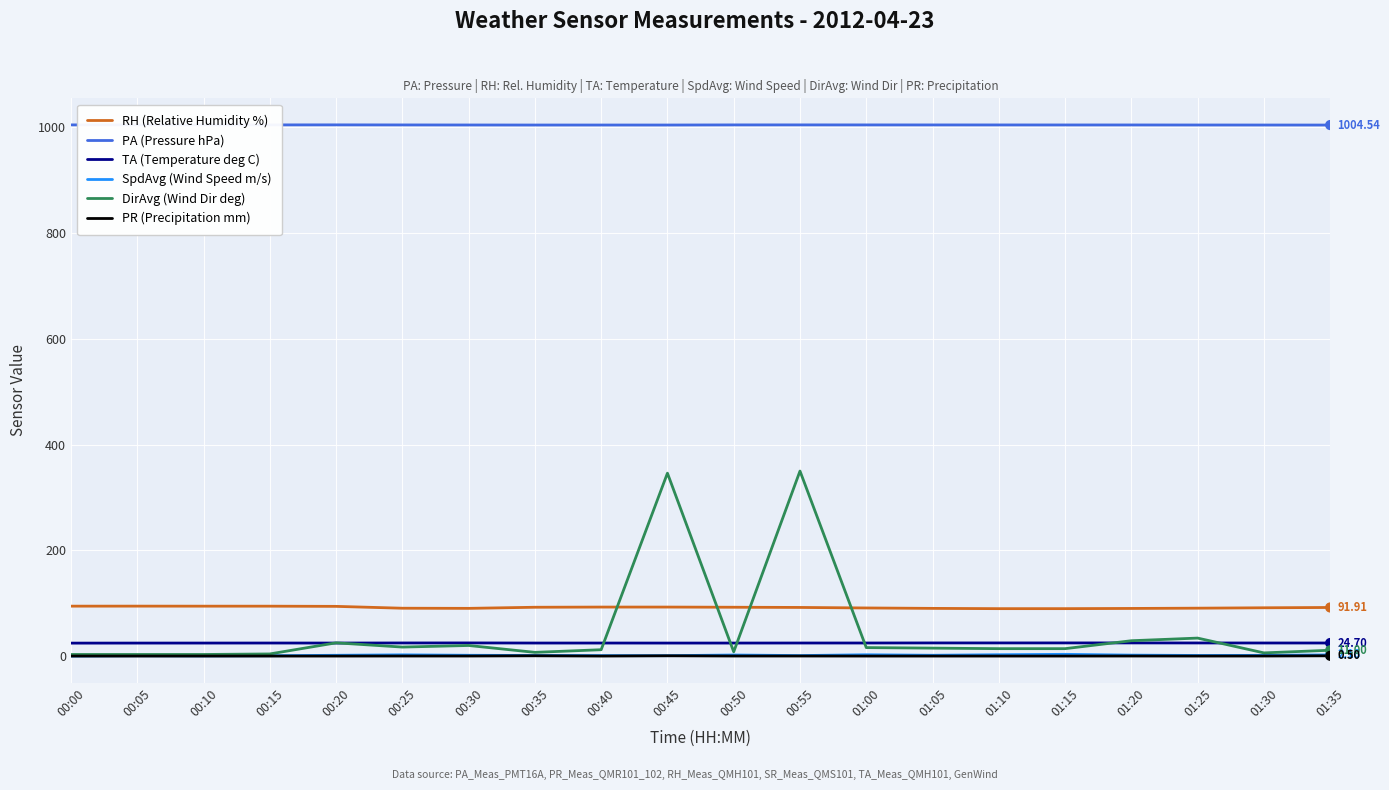

Is the value of PR (Precipitation mm) at 00:35 greater than the value of PA (Pressure hPa) at 00:45?

No